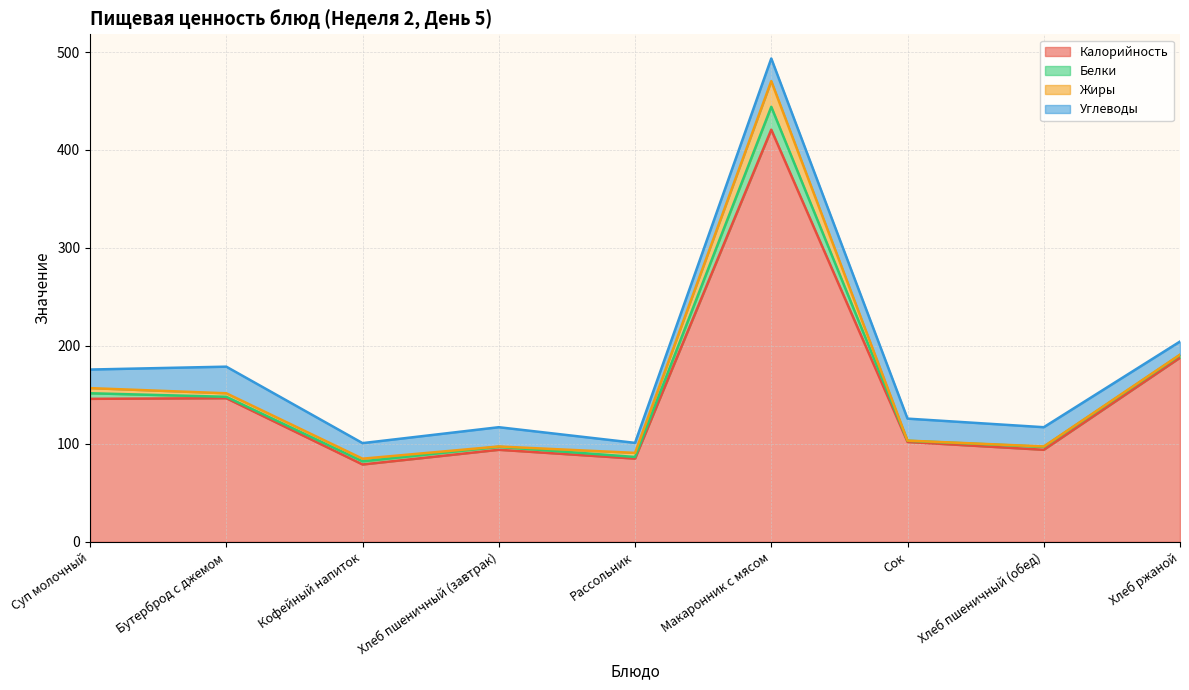

True or false: Калорийность and Белки cross at least once.

False